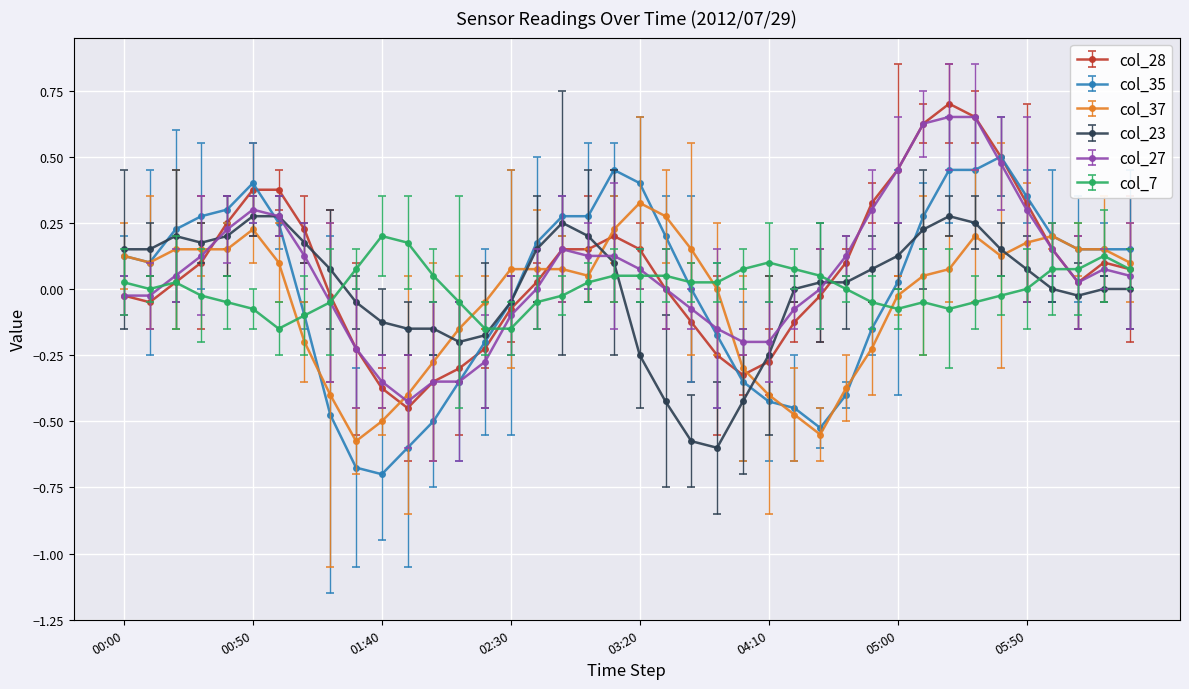

Which series has the largest range (max minus min)?

col_35